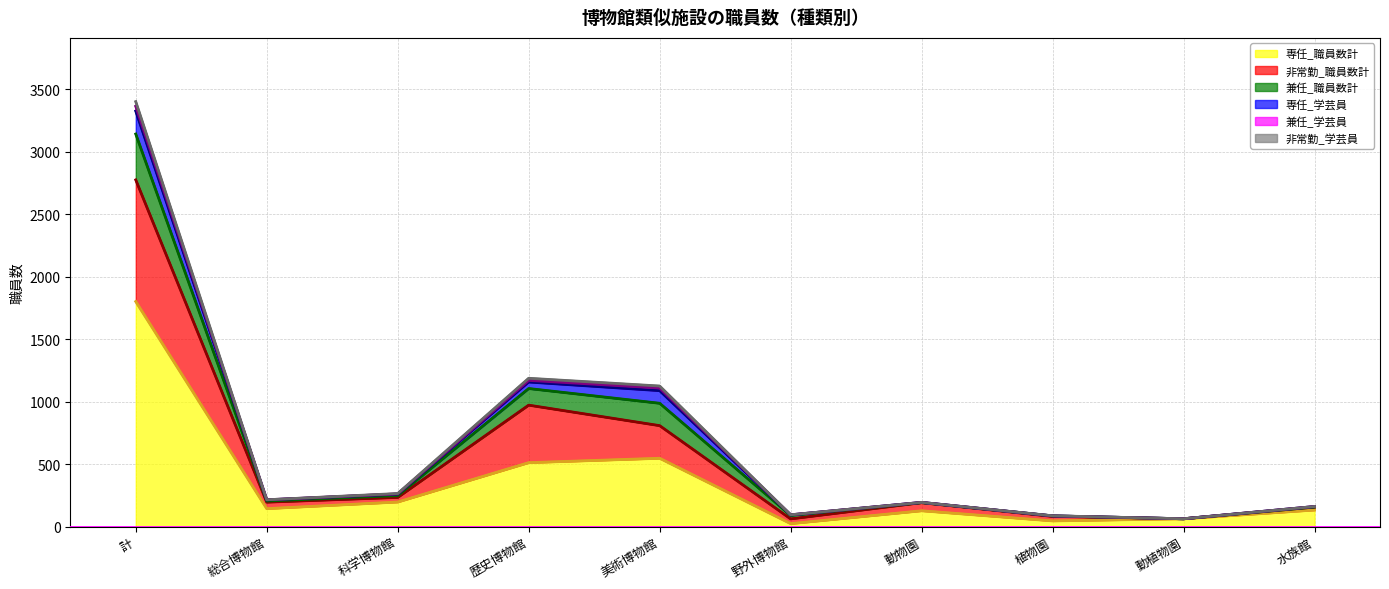

True or false: 兼任_職員数計 and 非常勤_学芸員 intersect in this chart.

False